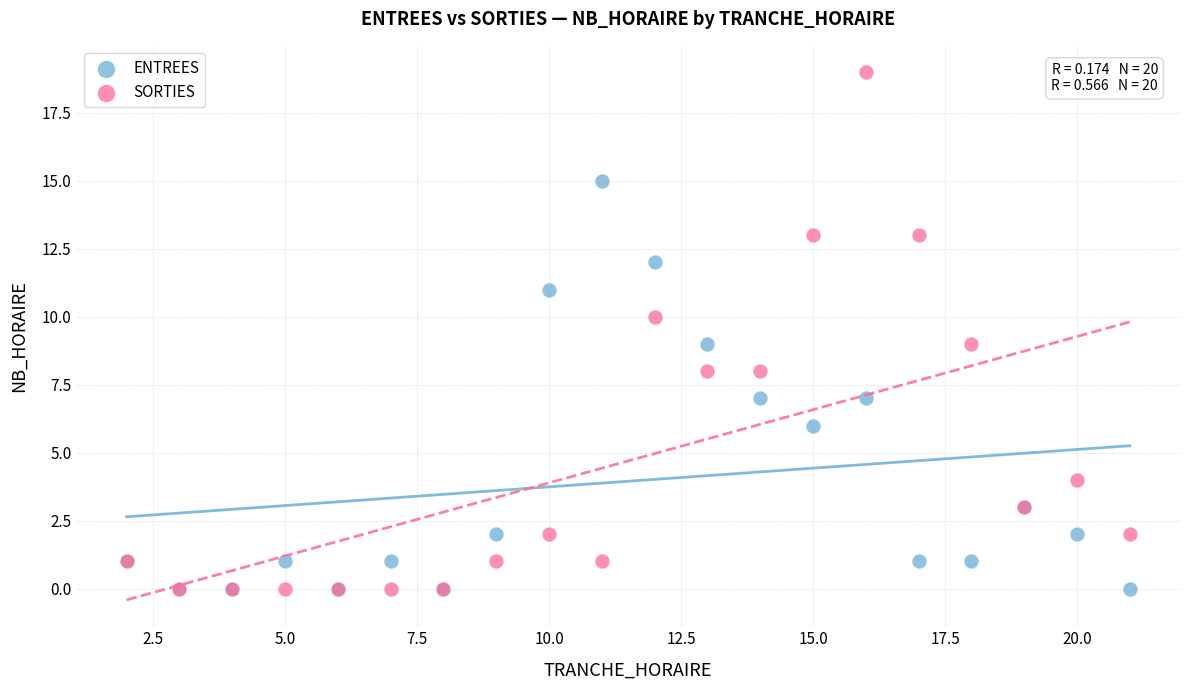

What are all the series names shown in the legend?

ENTREES, SORTIES